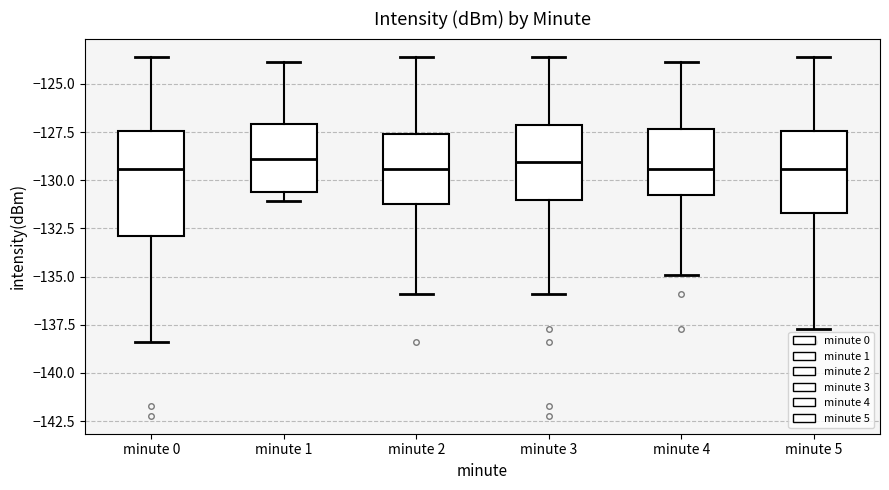

Where is the upper edge of the box for minute 1 on the y-axis? The values are not printed on the chart, so give them approximately, as read against the axis.

-127.0